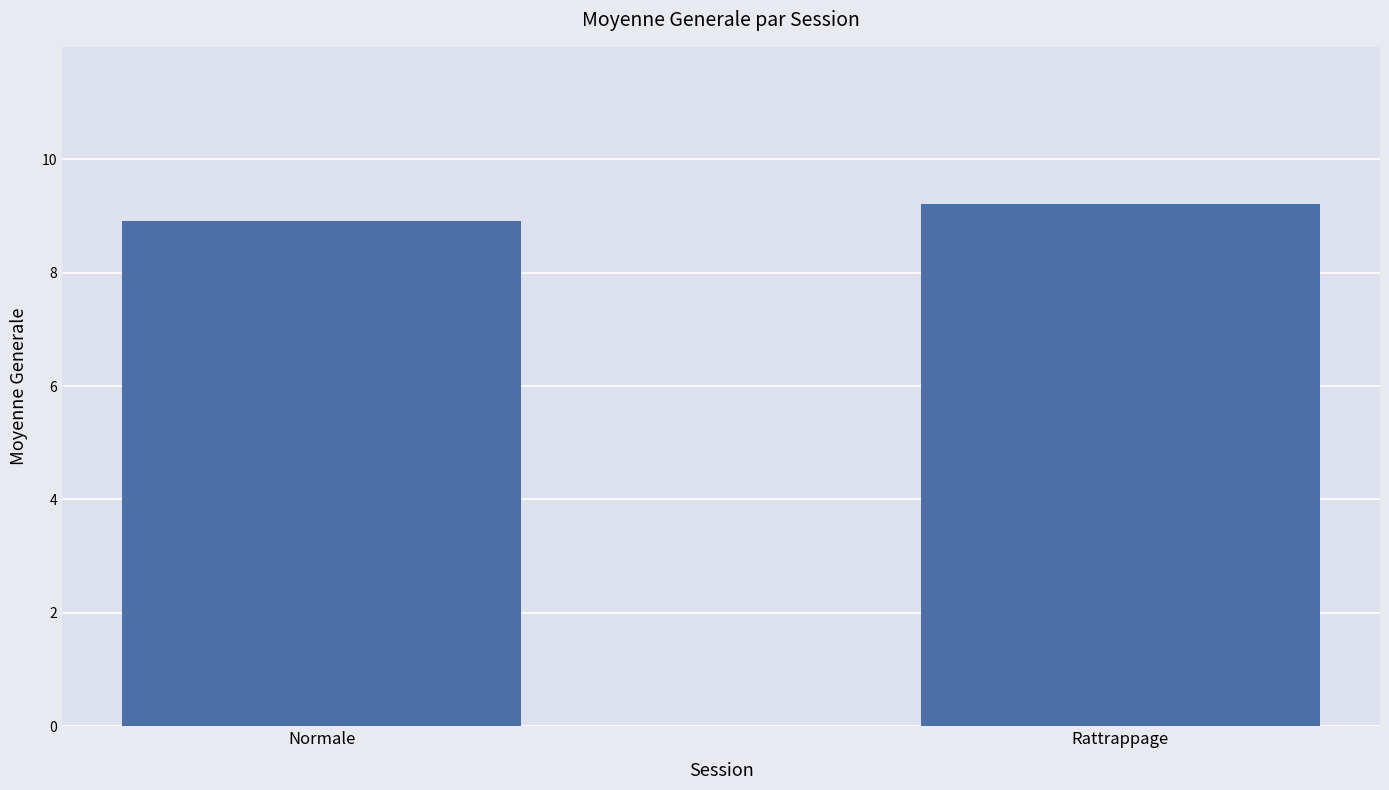

Between Normale and Rattrappage, which is larger?

Rattrappage